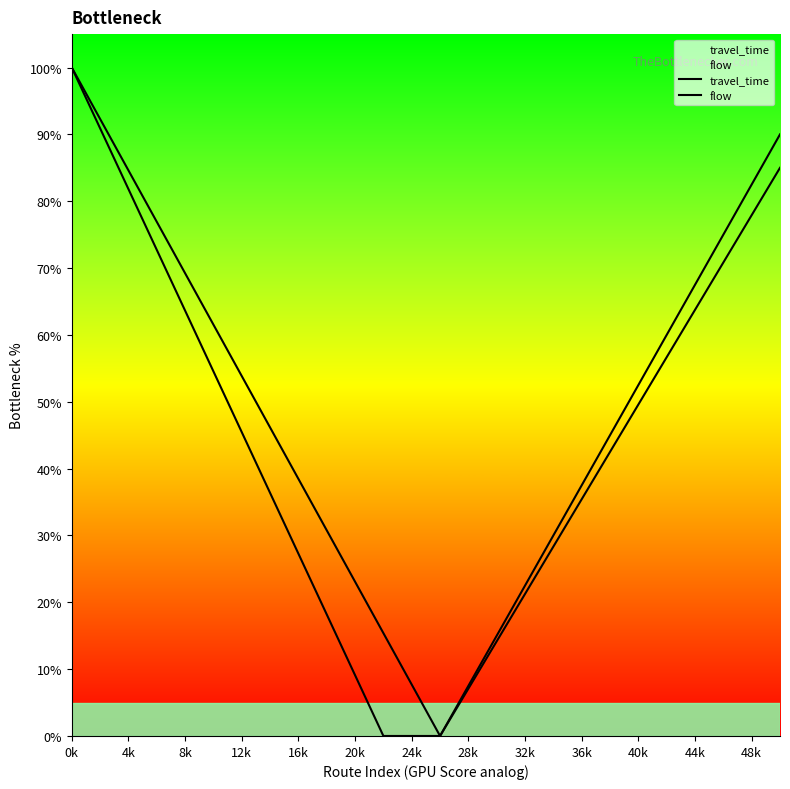

What is the sum of all travel_time values?

1252.5